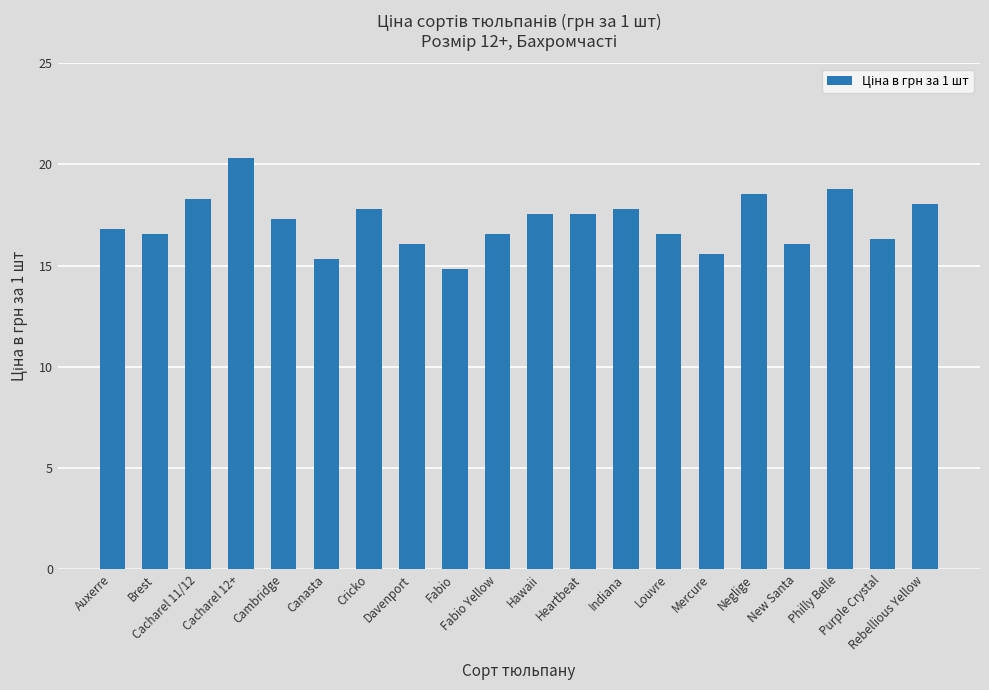

Is it true that the value at Cacharel 11/12 is 6.9?

False